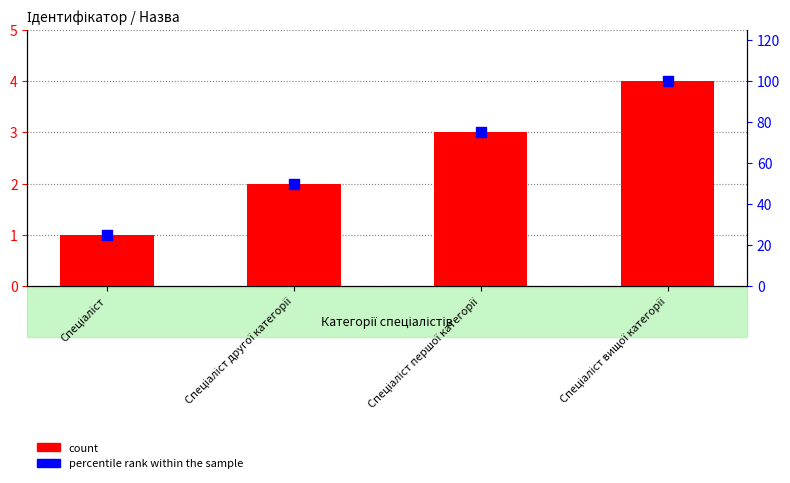

What are all the series names shown in the legend?

count, percentile rank within the sample